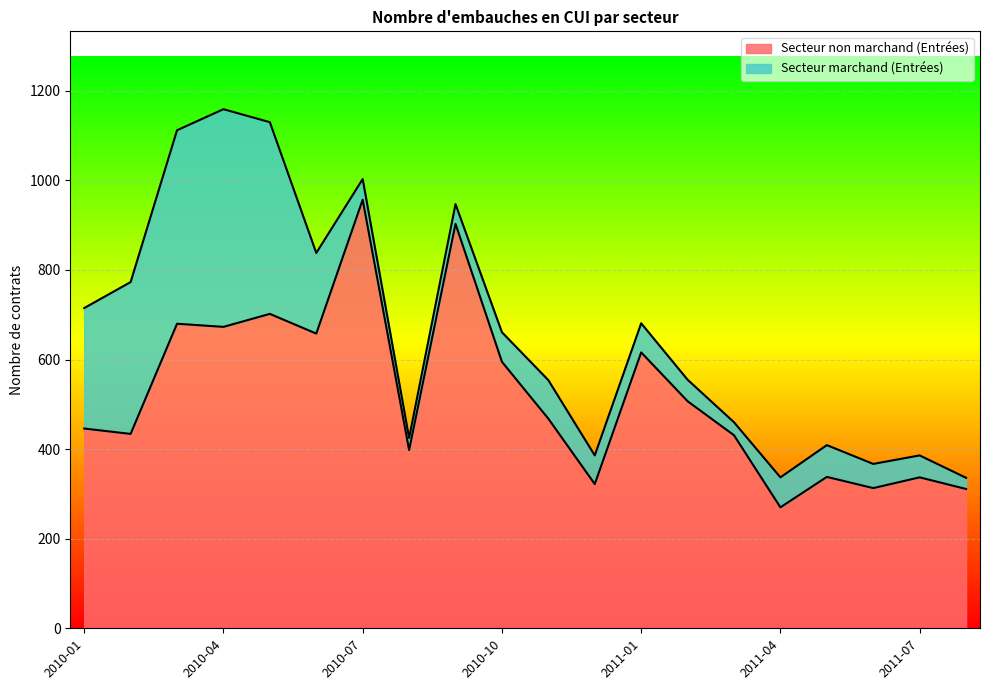

What is the minimum value for Secteur non marchand (Entrées)?

270